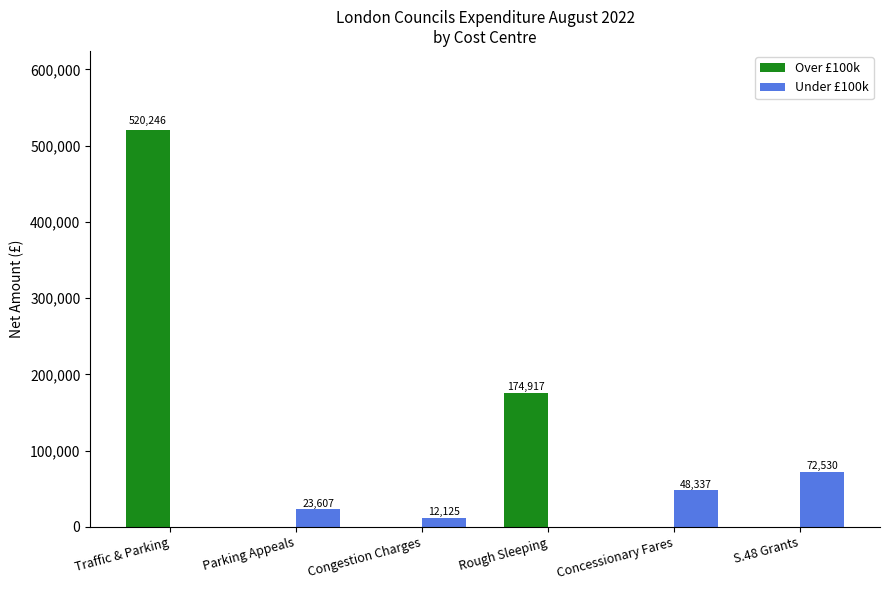

At which label is Over £100k closest to 260123?

Rough Sleeping